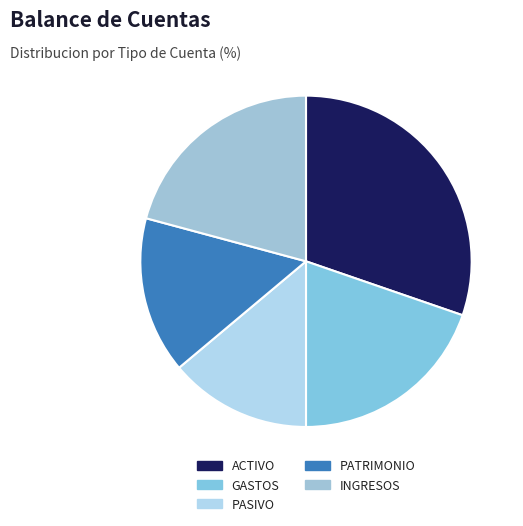

The ACTIVO slice represents 45% of the pie. True or false?

False